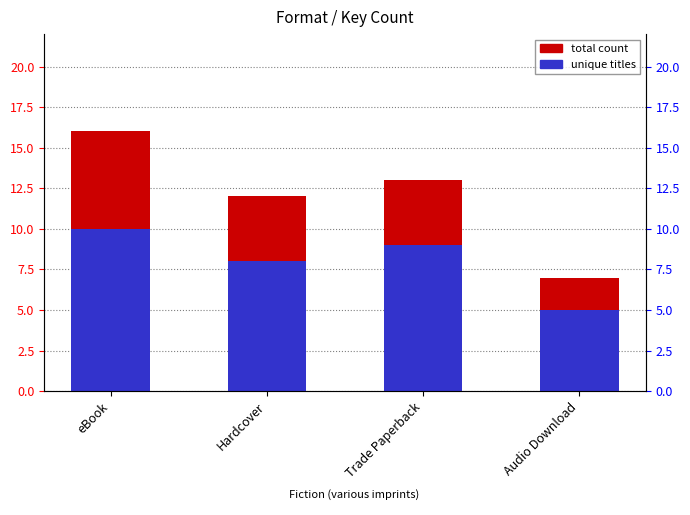

What is the label of the 4th bar from the left?

Audio Download